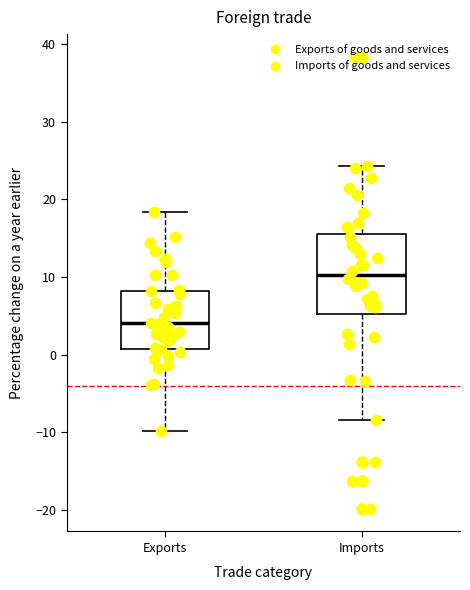

Where does the lower whisker of the box for Exports end on the y-axis? The values are not printed on the chart, so give them approximately, as read against the axis.

-10